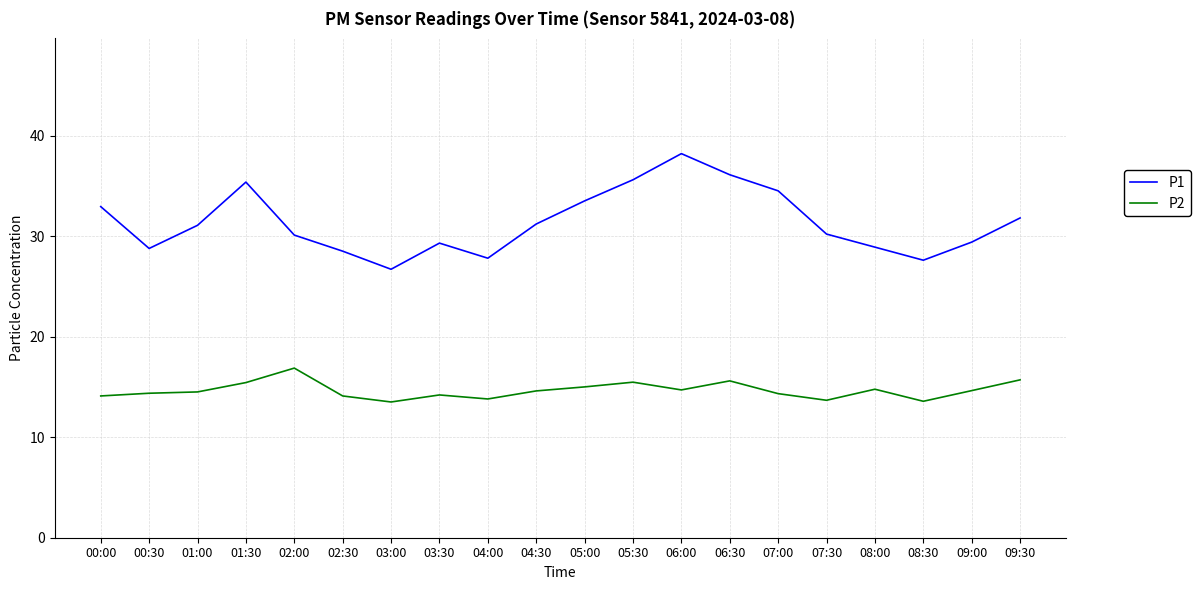

What position from the left is 03:00?

7